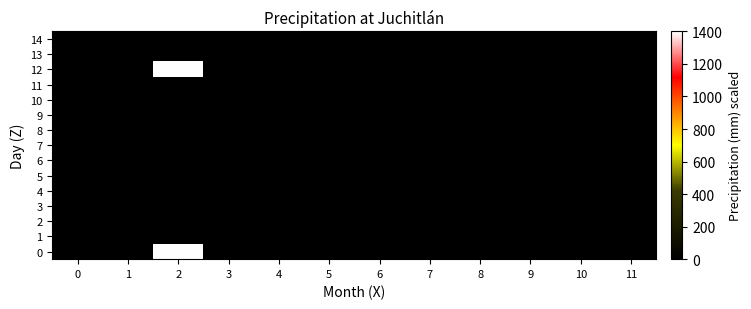

Rank the series by their maximum value, from highest to lowest.

0, 12, 1, 2, 3, 4, 5, 6, 7, 8, 9, 10, 11, 13, 14